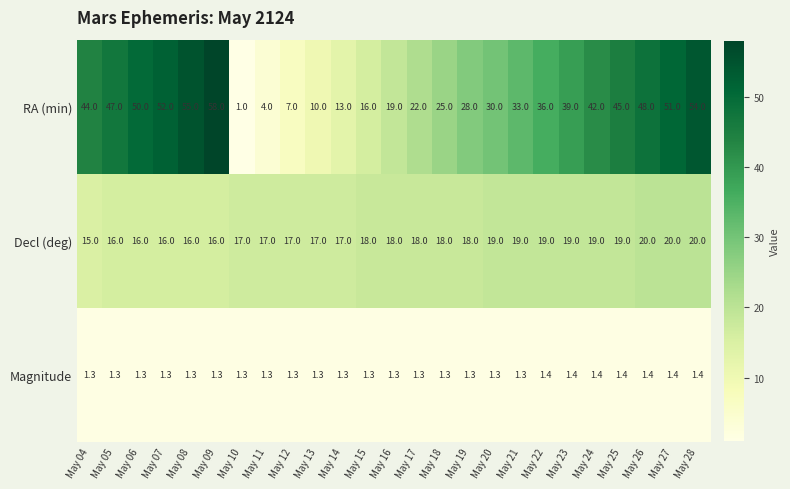

Which series has the widest spread of values?

RA (min)